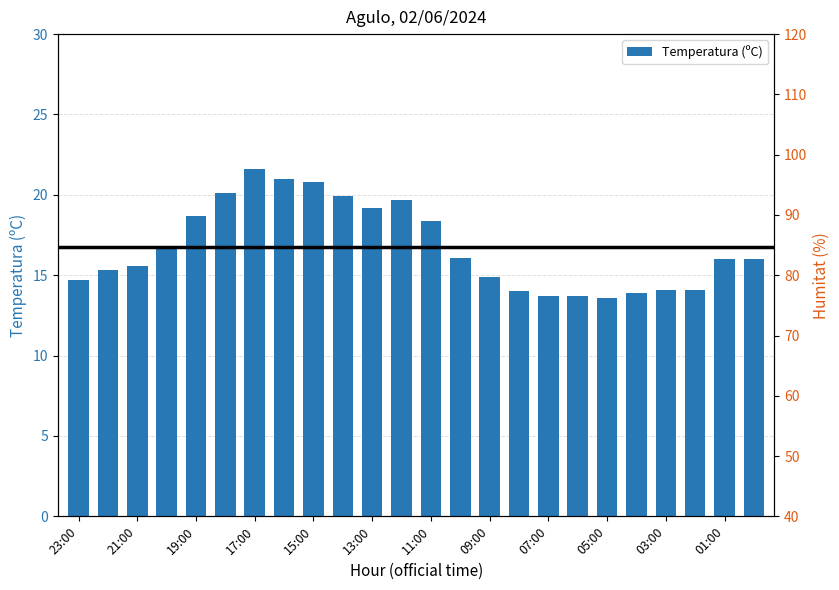

The value of Temperatura (ºC) at 03:00 is 24.3. True or false?

False